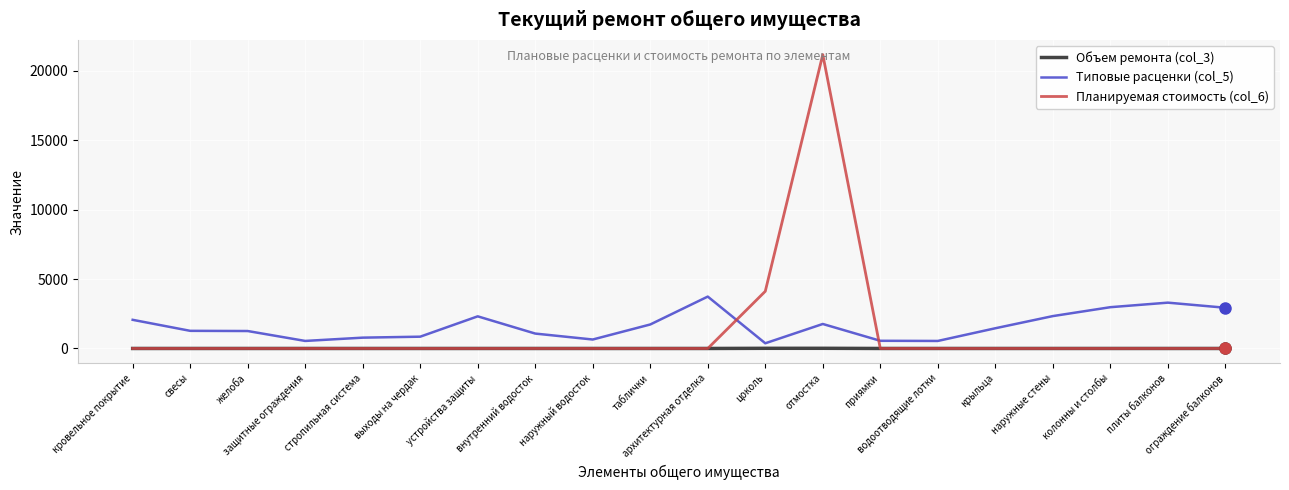

What is the maximum value shown in the chart?

21158.5